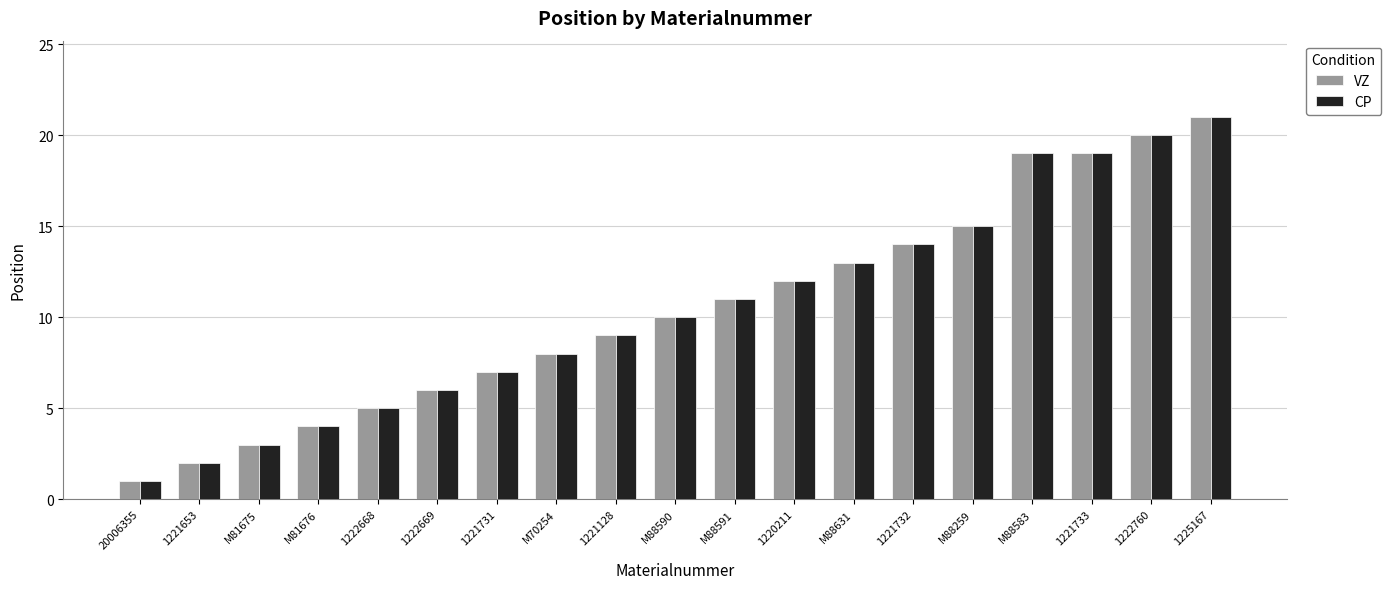

Reading right to left, list all the values displayed in this chart.

VZ: 1225167=21	1222760=20	1221733=19	M88583=19	M88259=15	1221732=14	M88631=13	1220211=12	M88591=11	M88590=10	1221128=9	M70254=8	1221731=7	1222669=6	1222668=5	M81676=4	M81675=3	1221653=2	20006355=1
CP: 1225167=21	1222760=20	1221733=19	M88583=19	M88259=15	1221732=14	M88631=13	1220211=12	M88591=11	M88590=10	1221128=9	M70254=8	1221731=7	1222669=6	1222668=5	M81676=4	M81675=3	1221653=2	20006355=1